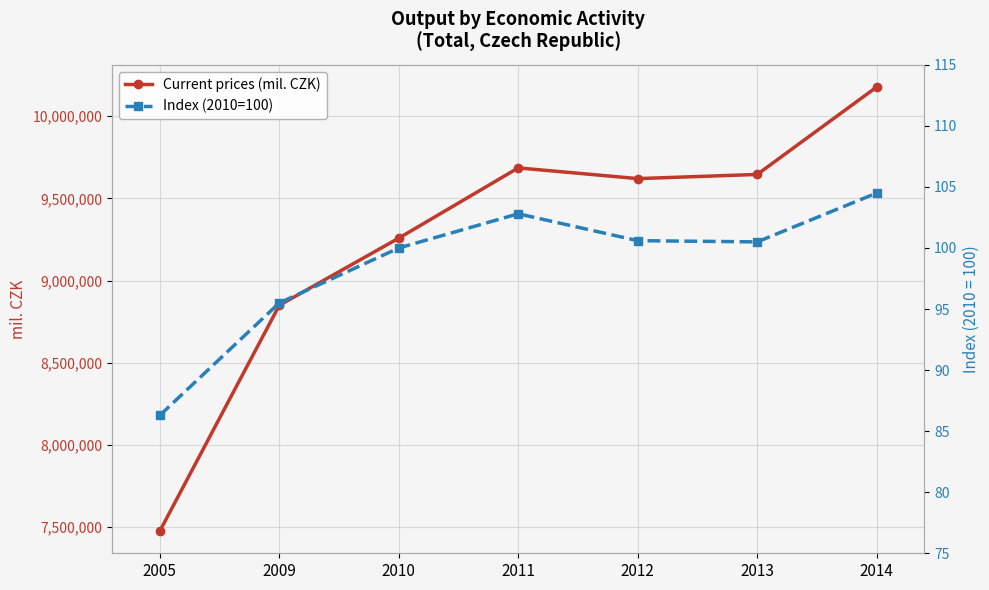

List the series in order of their overall mean, highest first.

Current prices (mil. CZK), Index (2010=100)